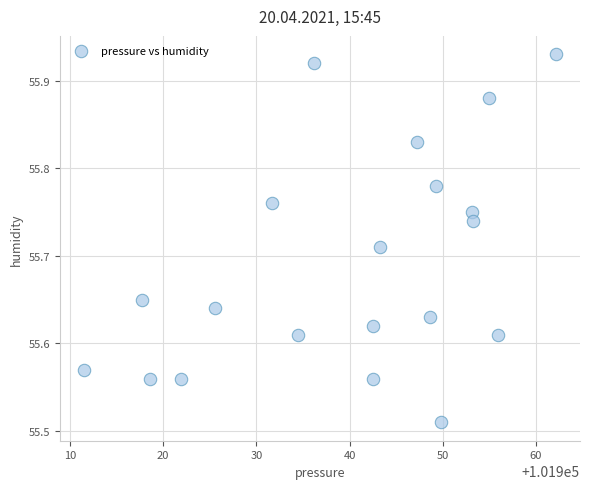

What is the range of X values (max minus min)?

50.7